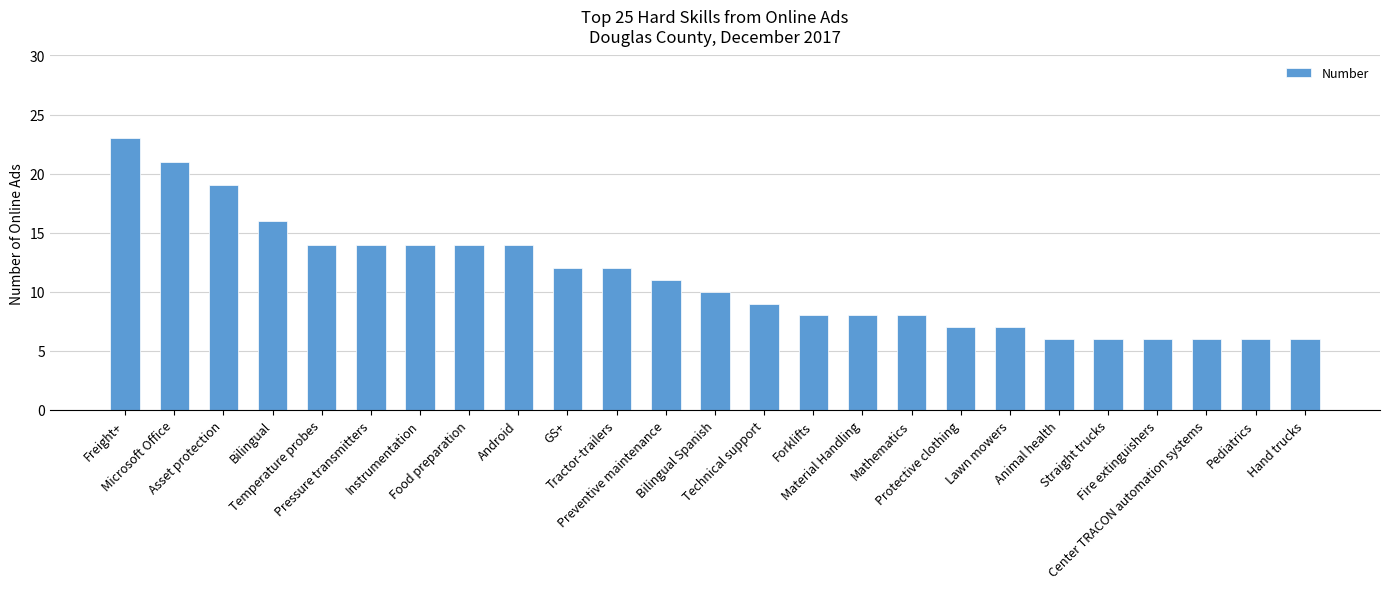

What is the difference between the maximum and second lowest values?

17